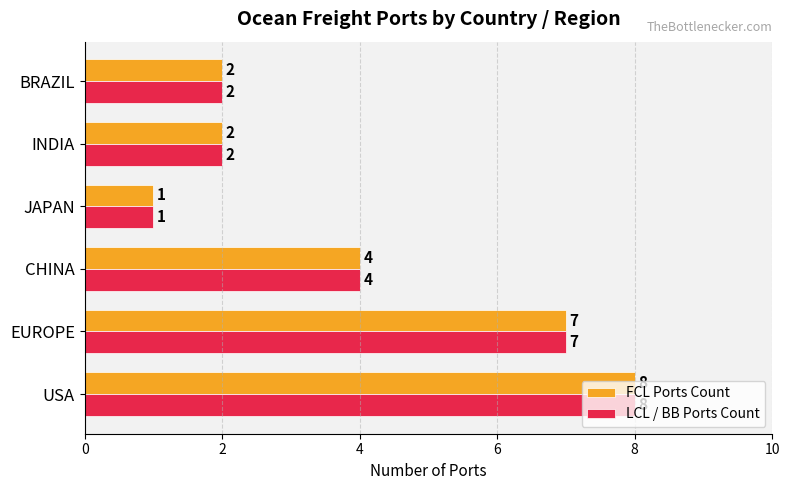

Count the number of categories in the chart.

6